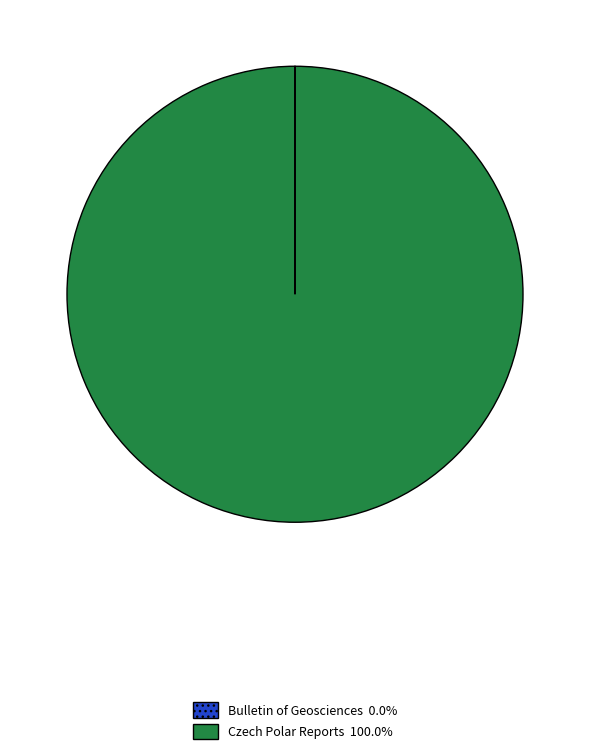

Does any single category account for the majority?

Yes